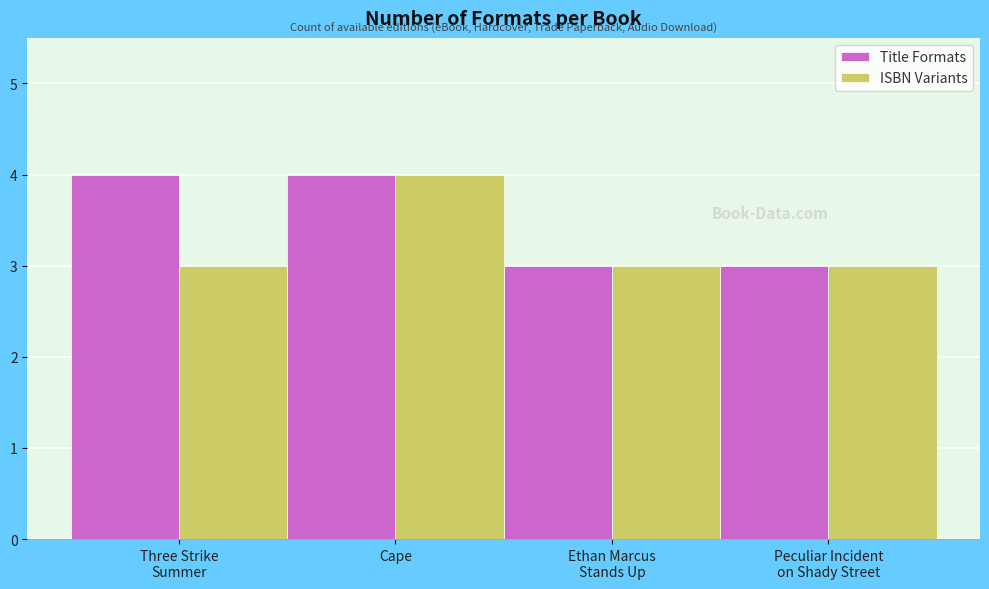

What is the minimum value shown in the chart?

3